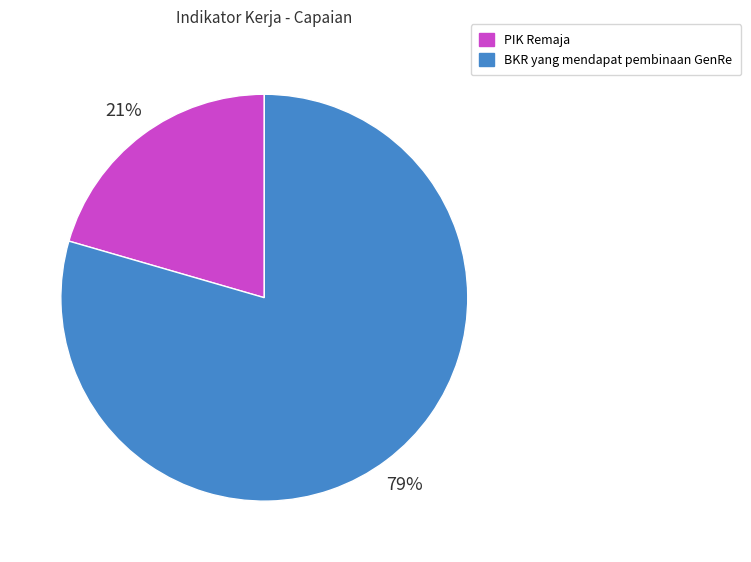

Rank the categories by value from lowest to highest.

PIK Remaja, BKR yang mendapat pembinaan GenRe